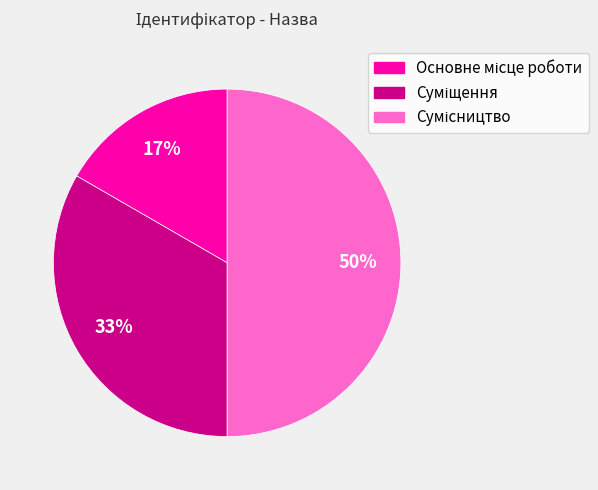

To the nearest percent, what is the difference between the largest and smallest slice percentages?

33%